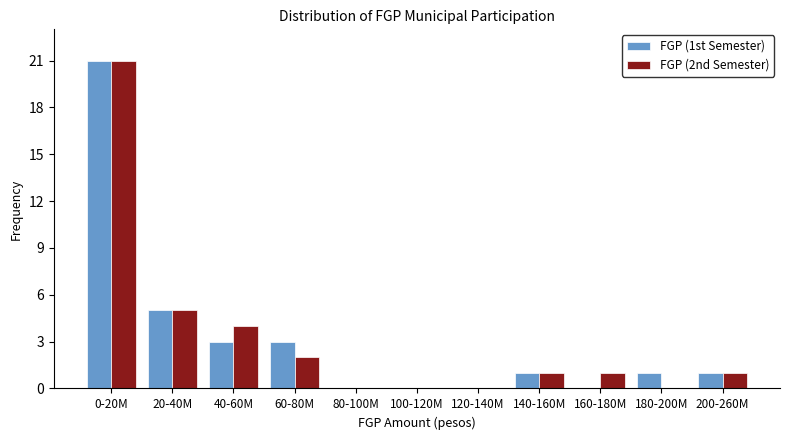

Reading right to left, list all the values displayed in this chart.

FGP (1st Semester): 200-260M=1	180-200M=1	160-180M=0	140-160M=1	120-140M=0	100-120M=0	80-100M=0	60-80M=3	40-60M=3	20-40M=5	0-20M=21
FGP (2nd Semester): 200-260M=1	180-200M=0	160-180M=1	140-160M=1	120-140M=0	100-120M=0	80-100M=0	60-80M=2	40-60M=4	20-40M=5	0-20M=21